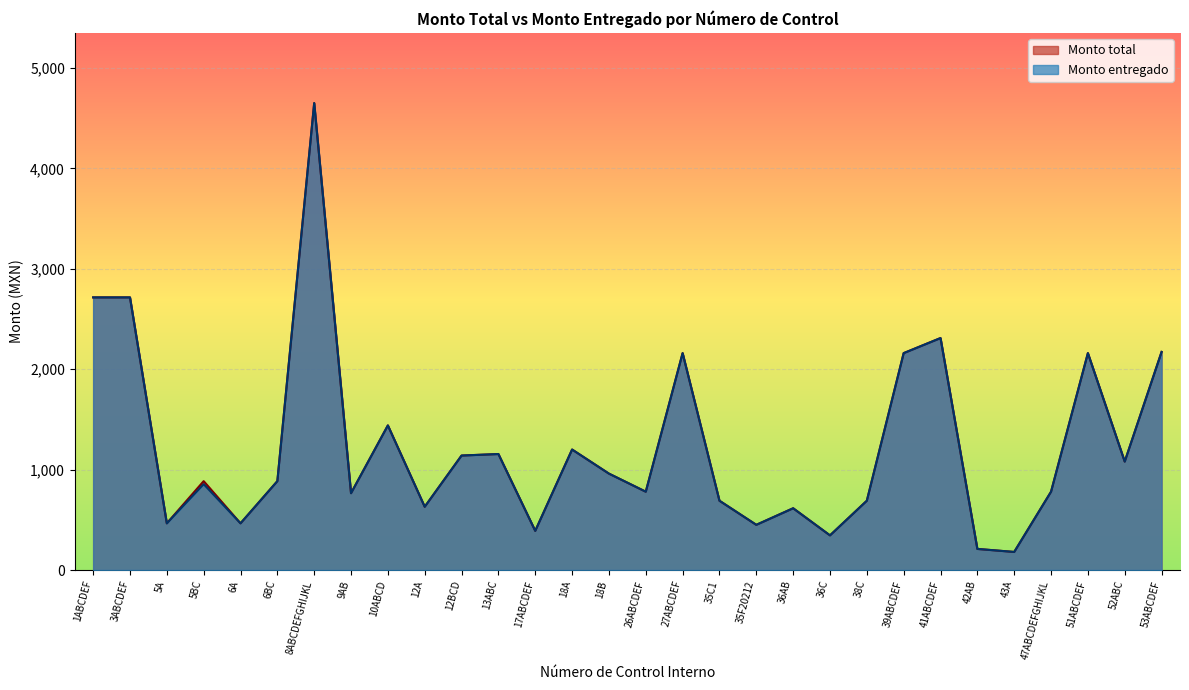

What is the total value across all series at 6A?

930